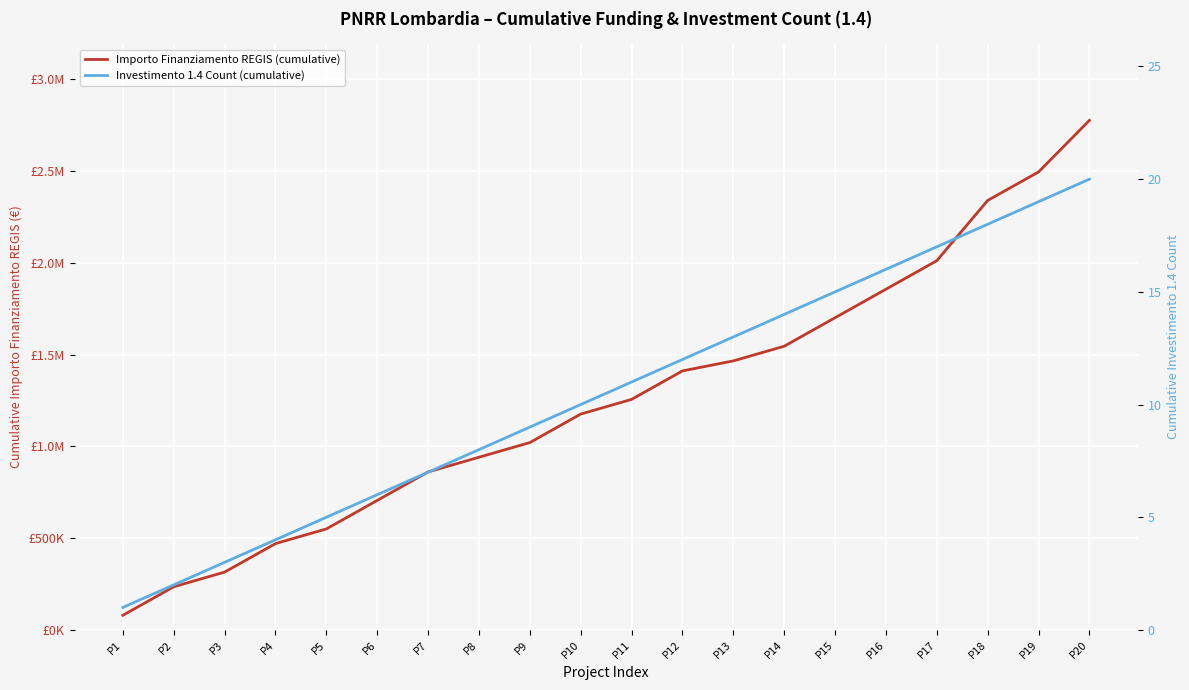

What is the sum of the Investimento 1.4 Count (cumulative) values at P15 and P16?

31